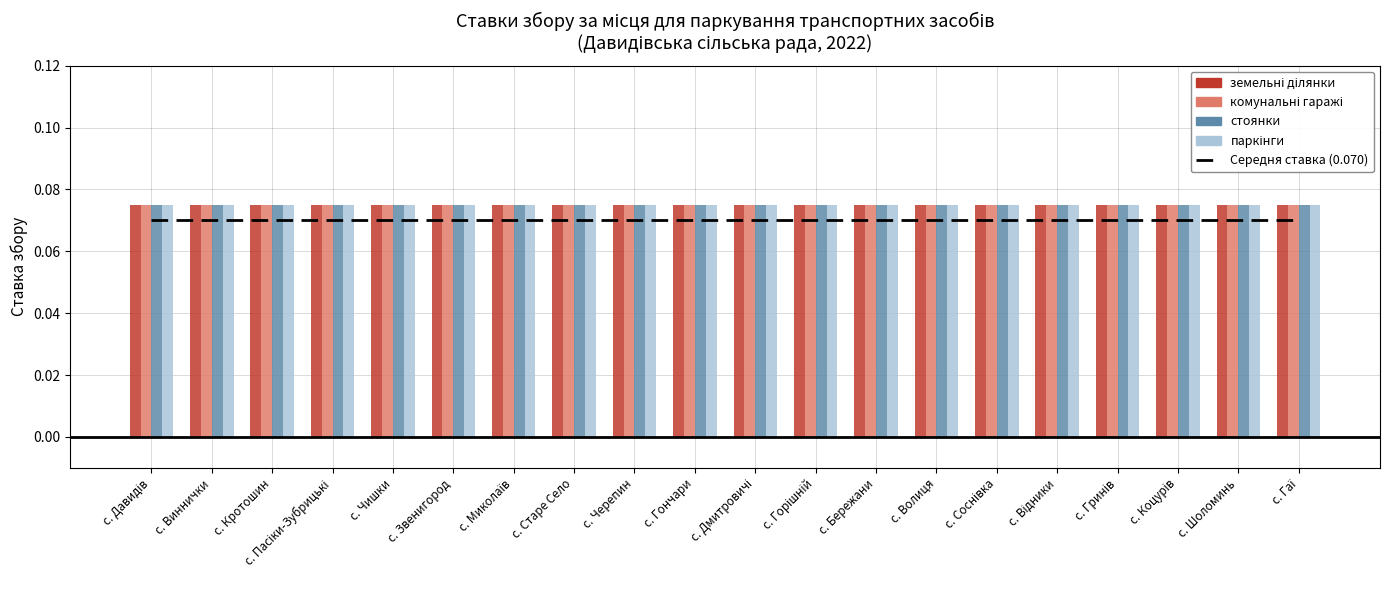

What is the label of the 13th bar from the right?

с. Старе Село